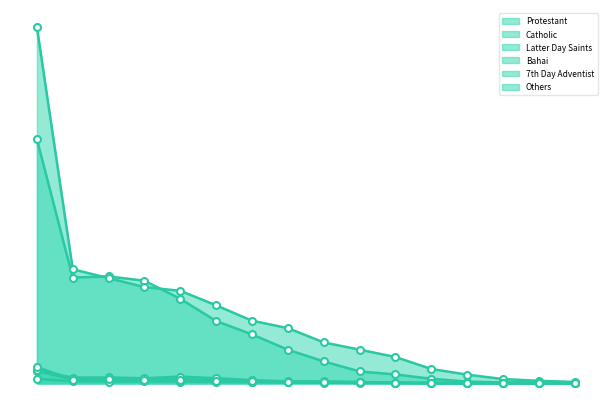

At how many categories does at least one series exceed 2391?

1